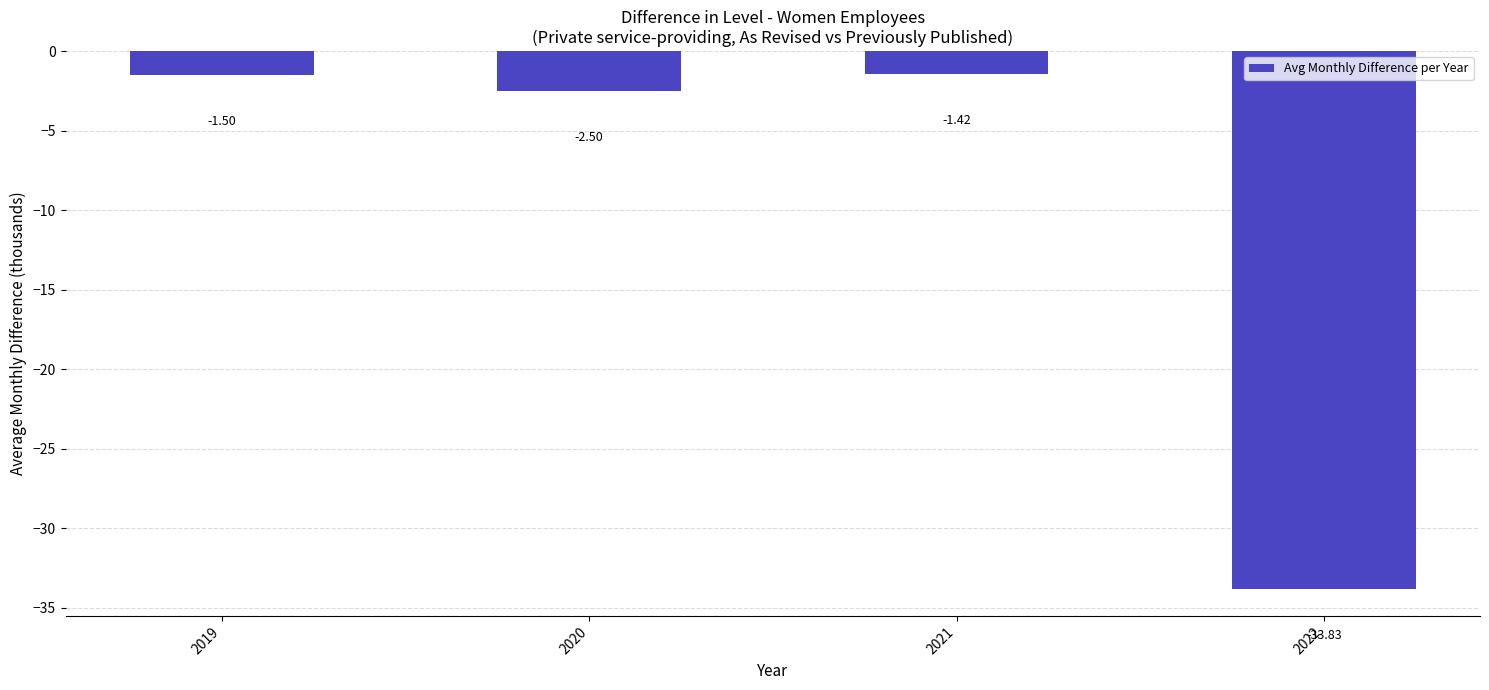

Rank the categories by value from lowest to highest.

2022, 2020, 2019, 2021